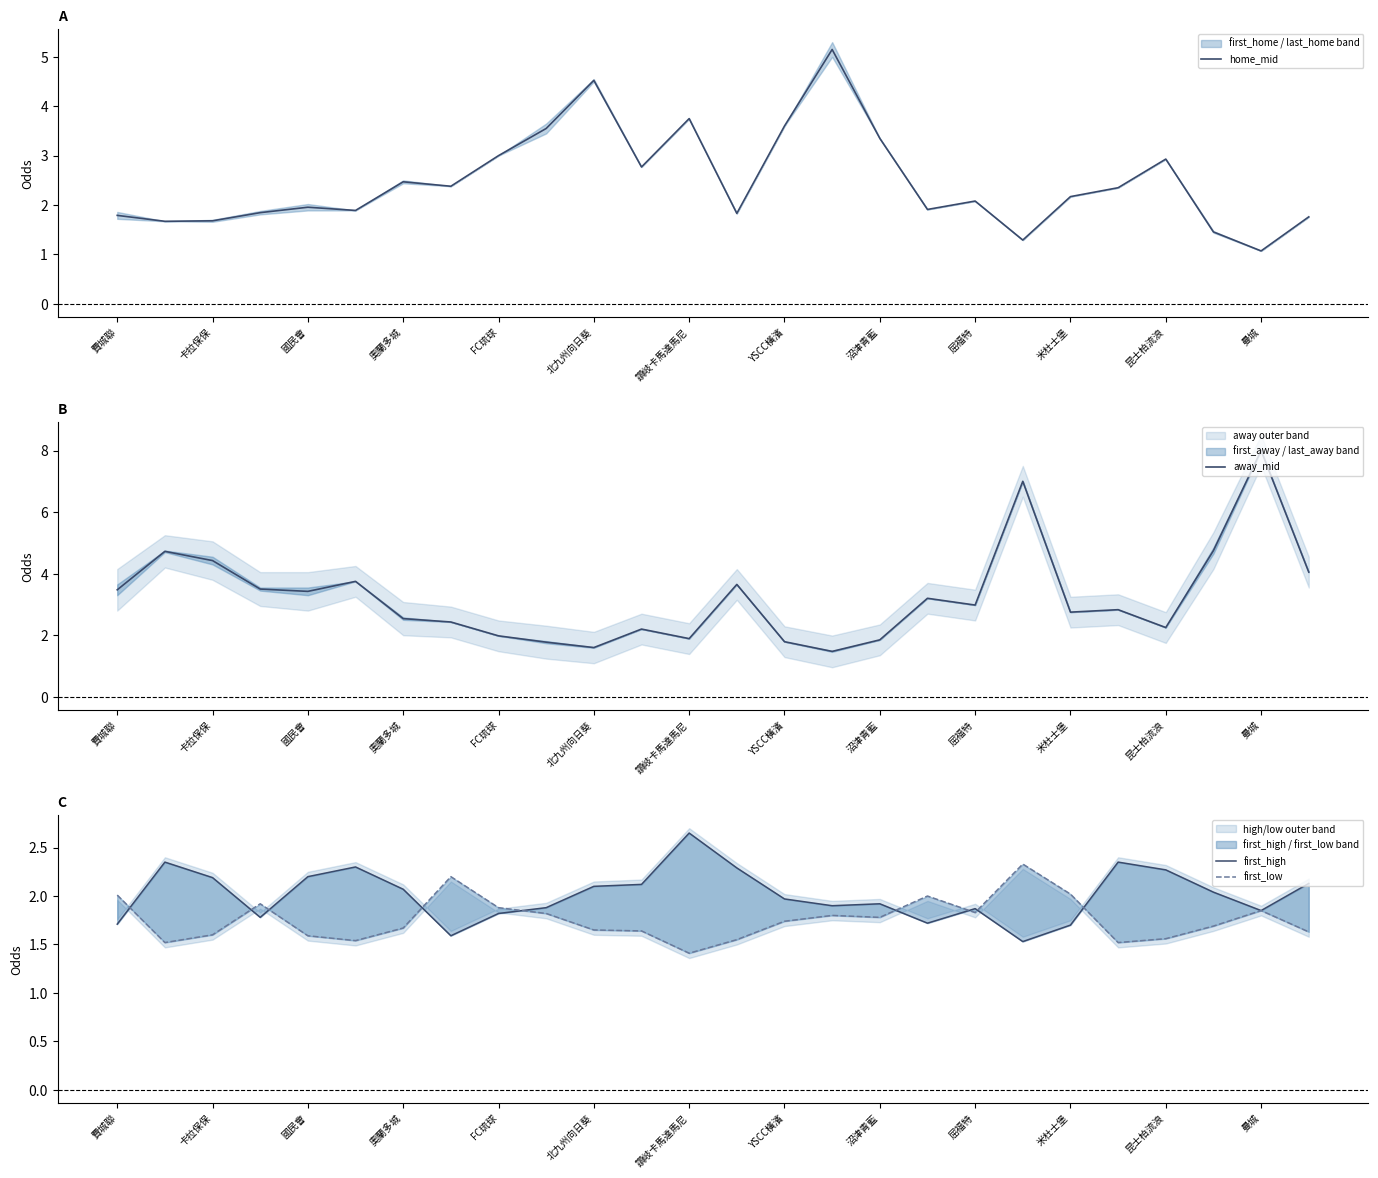

What is the maximum value for home_mid?

5.2